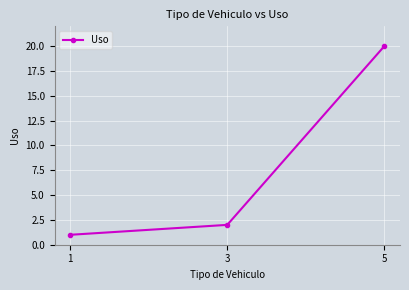

What is the difference between the maximum and minimum values?

19